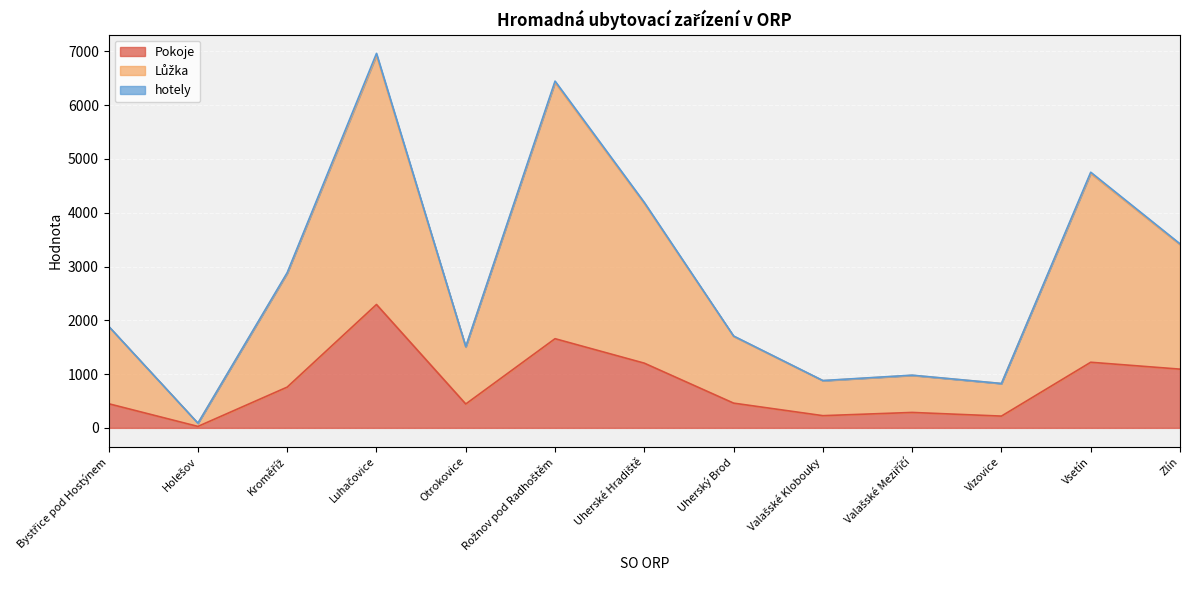

At which label does Lůžka first exceed 1884?

Kroměříž